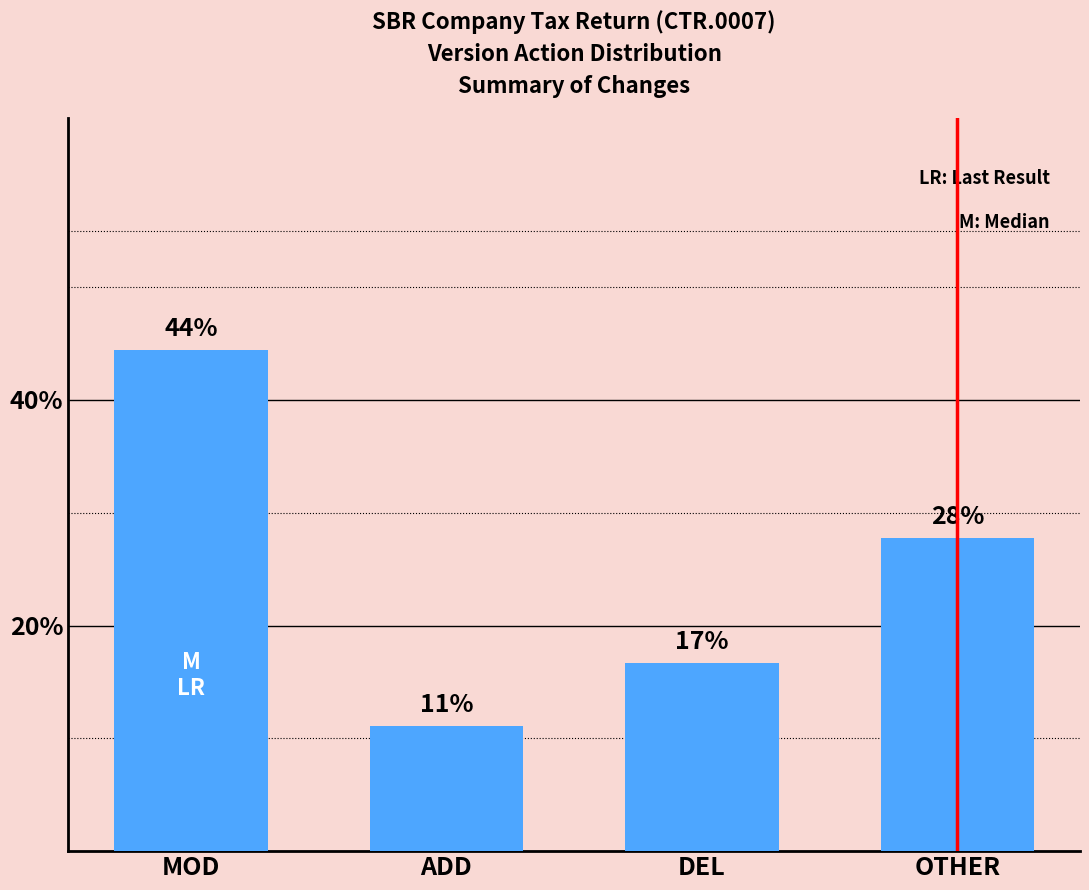

Does the chart contain any negative values?

No